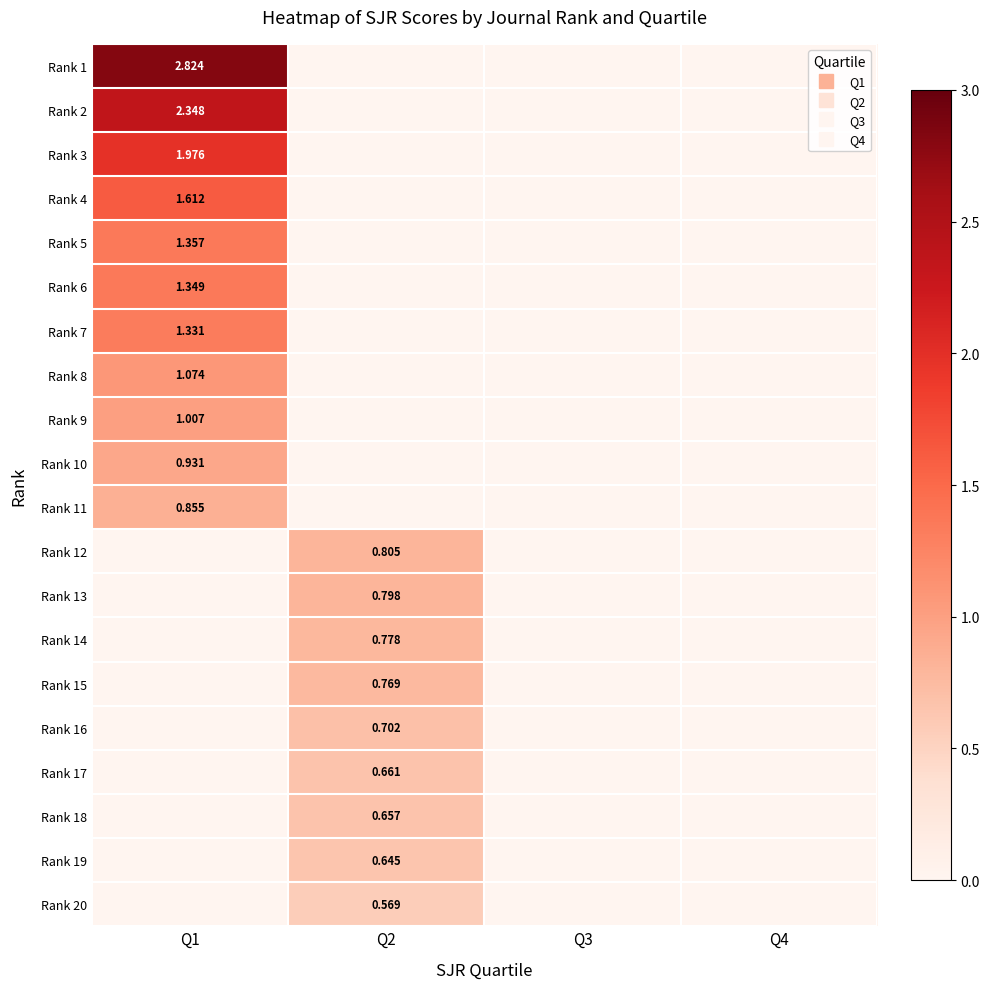

How many values in Rank 14 are above zero?

1